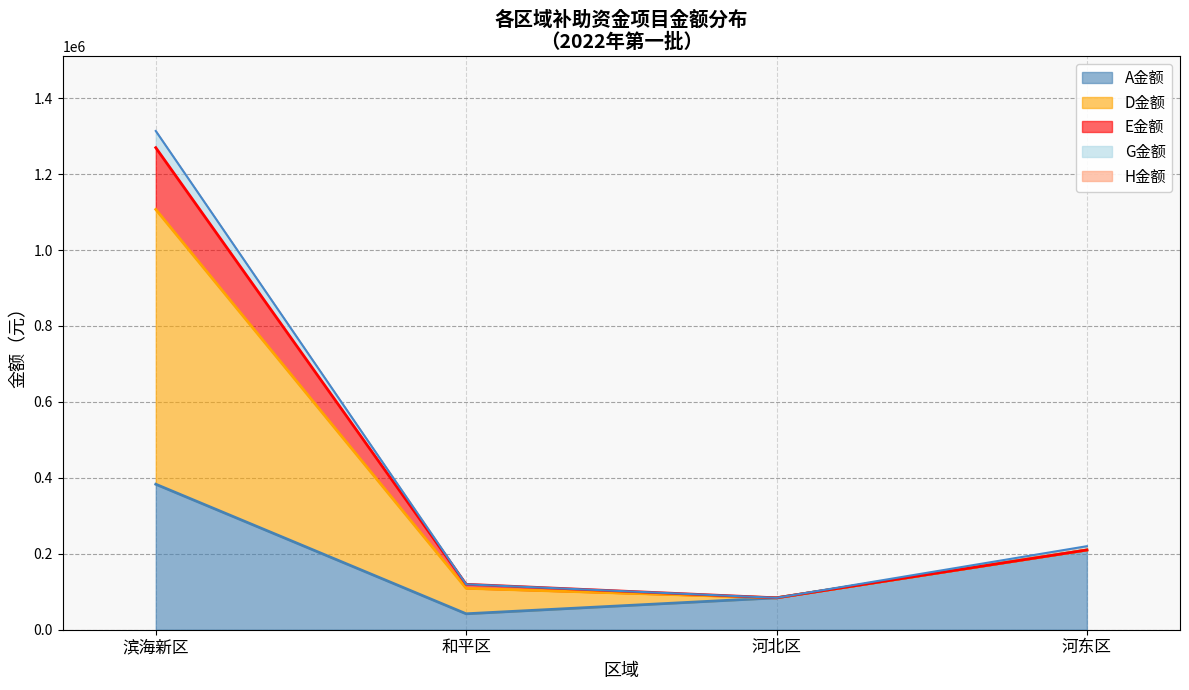

The value of A金额 at 滨海新区 is 642404. True or false?

False